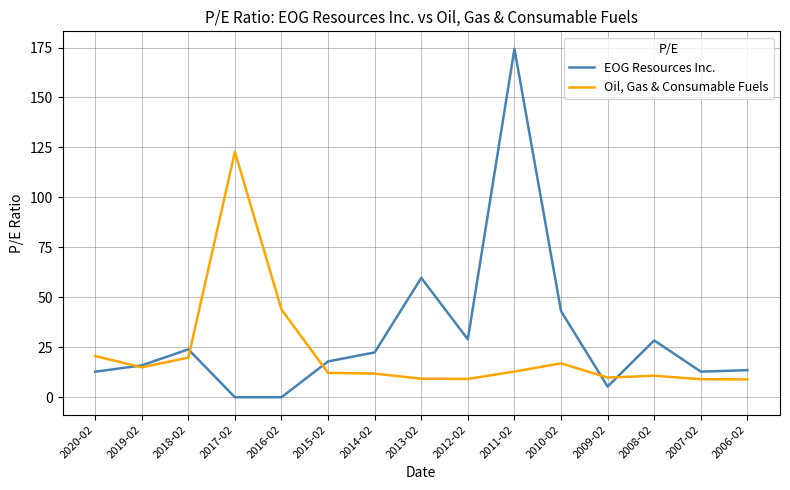

What position from the left is 2015-02?

6